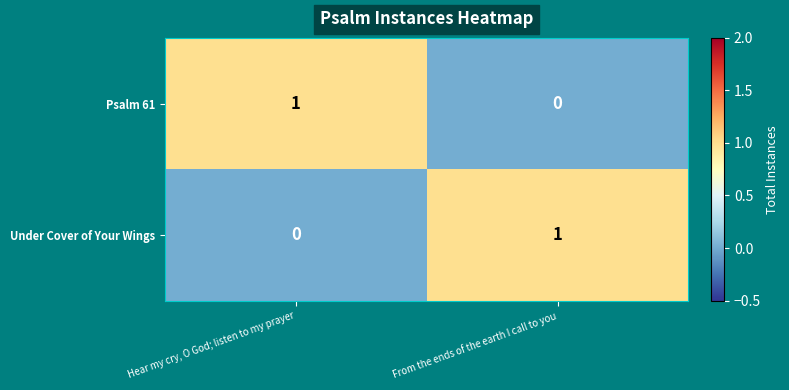

How many values in Psalm 61 are above zero?

1